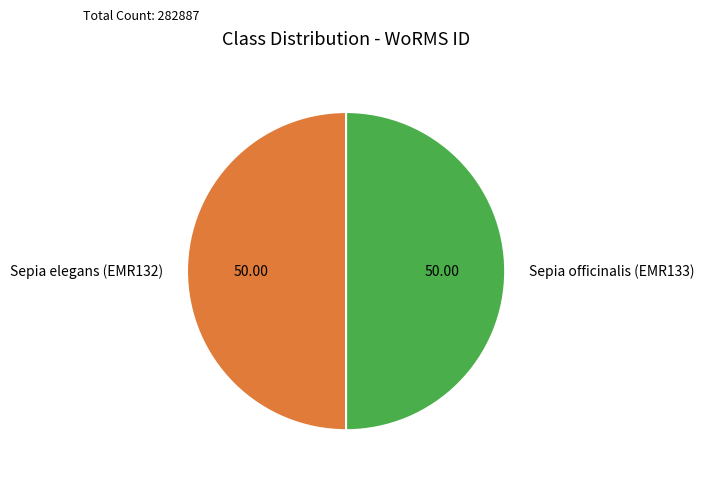

Approximately how many times larger is the value at Sepia elegans (EMR132) compared to Sepia officinalis (EMR133)?

1.0